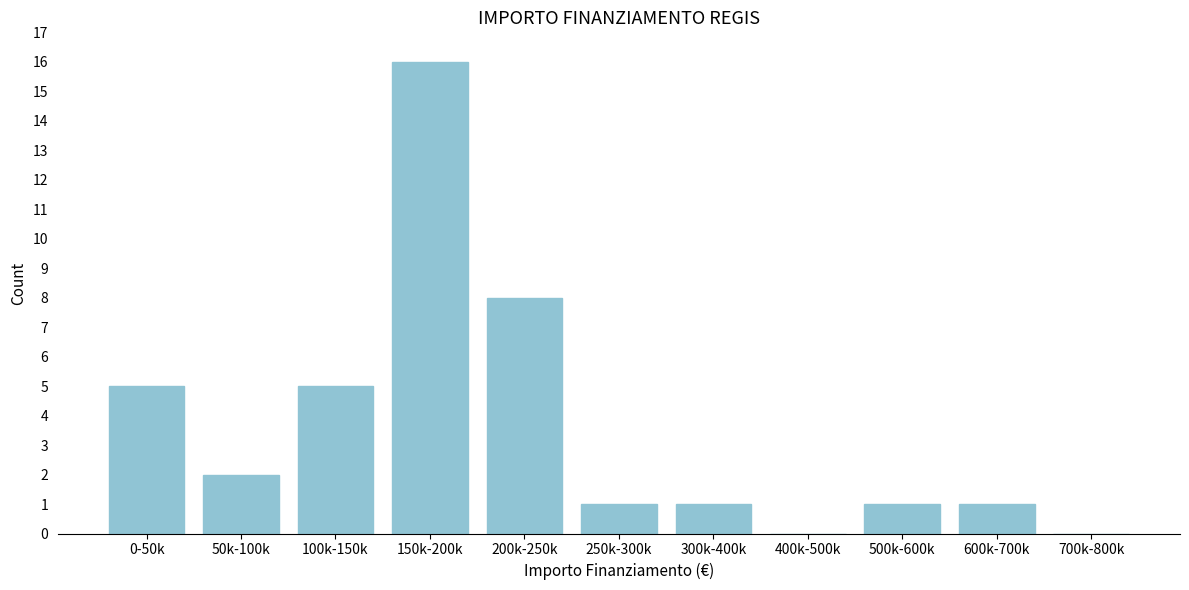

Reading right to left, list all the values displayed in this chart.

700k-800k=0	600k-700k=1	500k-600k=1	400k-500k=0	300k-400k=1	250k-300k=1	200k-250k=8	150k-200k=16	100k-150k=5	50k-100k=2	0-50k=5